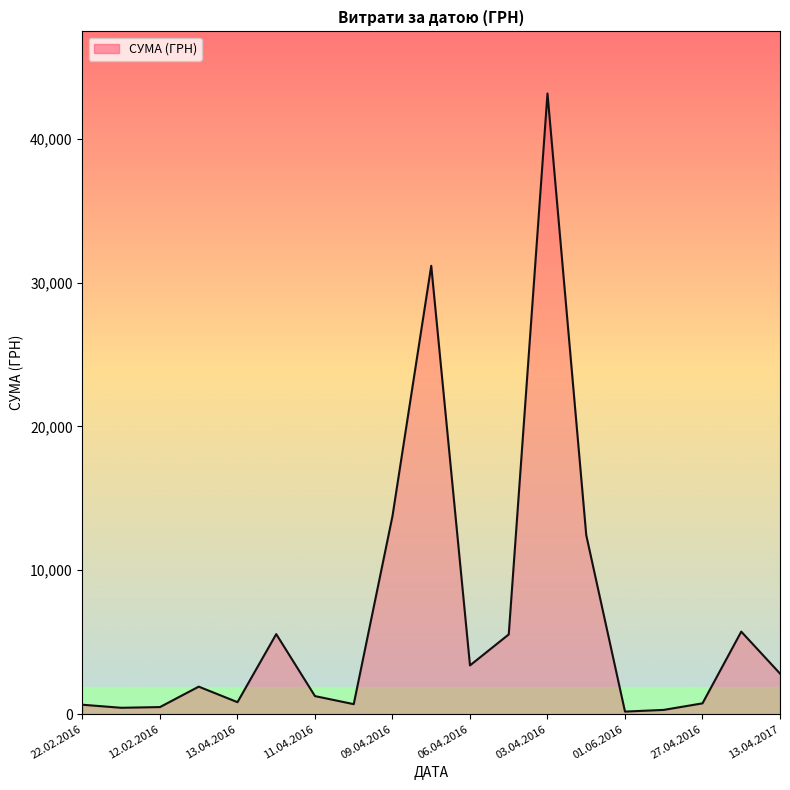

What is the difference between the maximum and minimum values?

42971.0